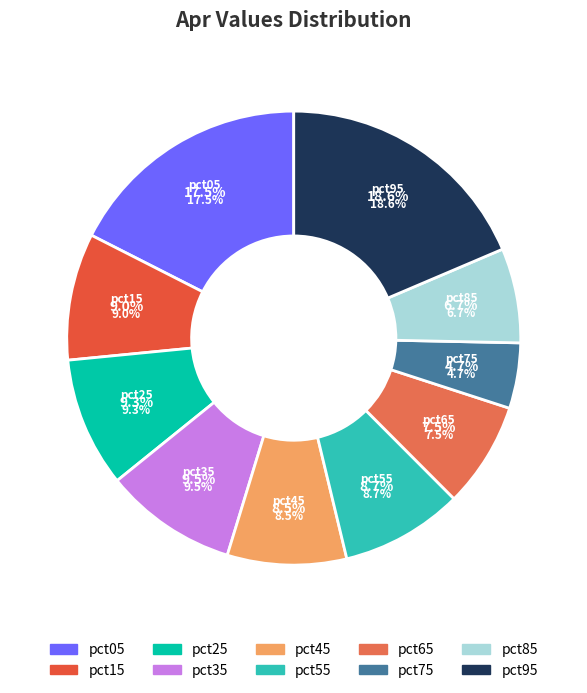

How many segments does this pie chart have?

10